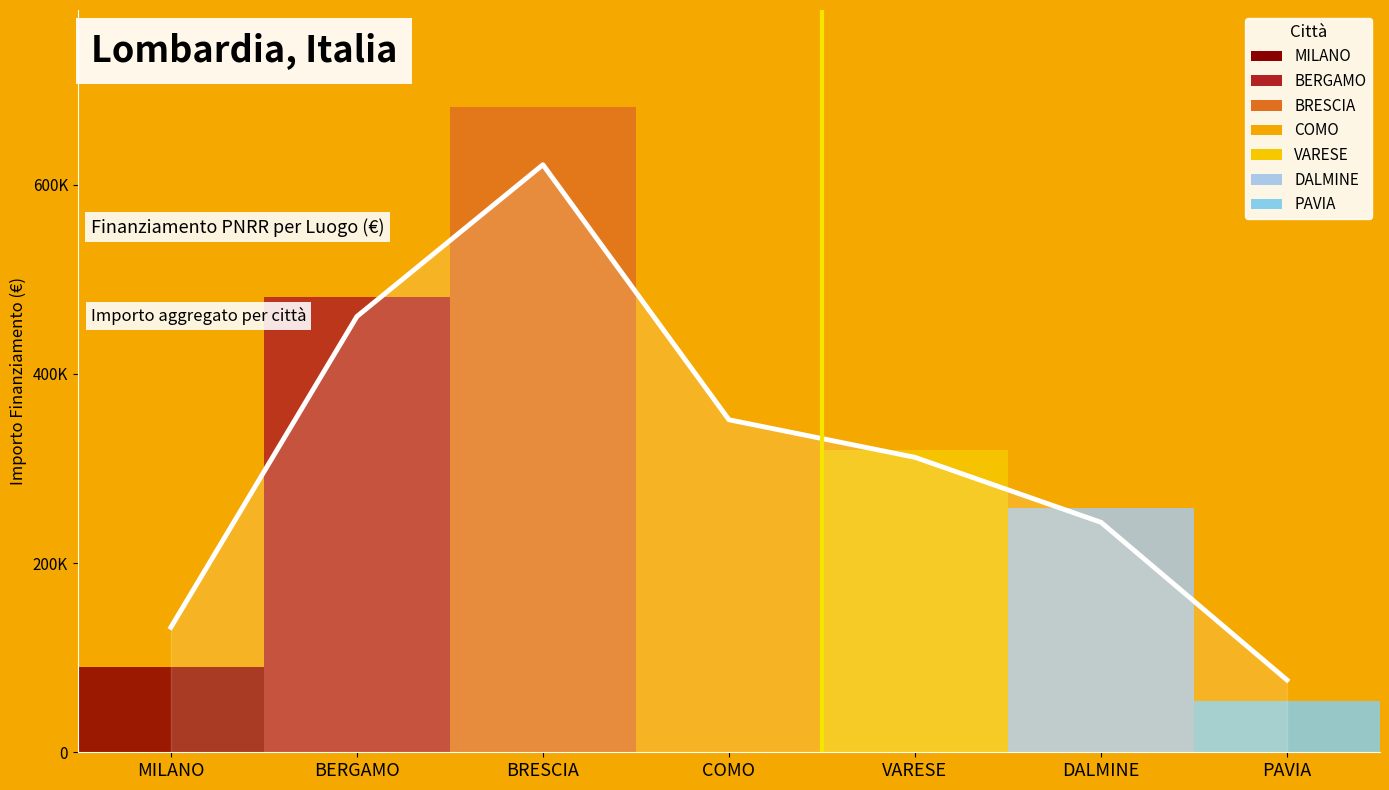

What is the label of the 2nd point from the left?

BERGAMO